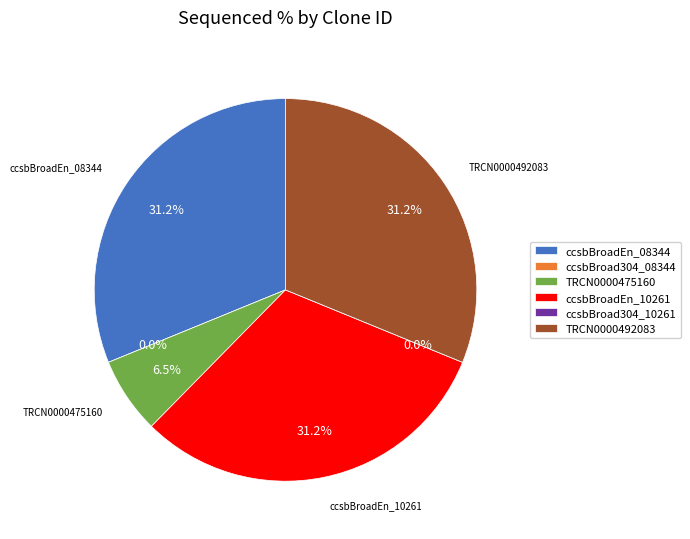

Which slice is the largest?

ccsbBroadEn_08344